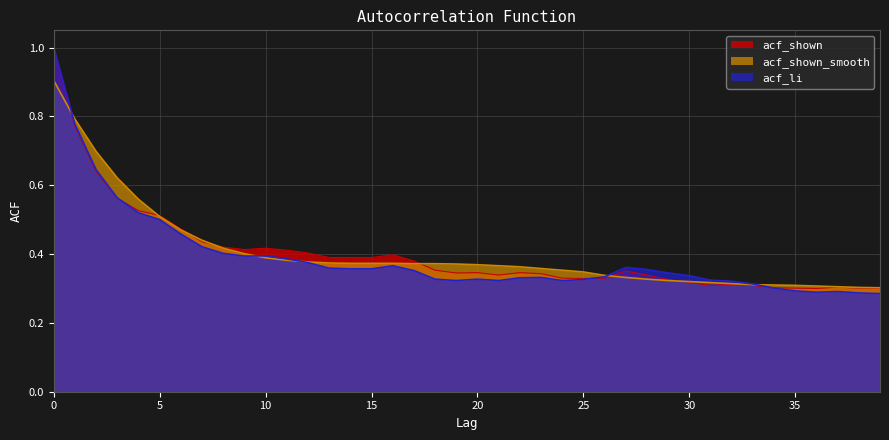

What are all the series names shown in the legend?

acf_shown, acf_shown_smooth, acf_li